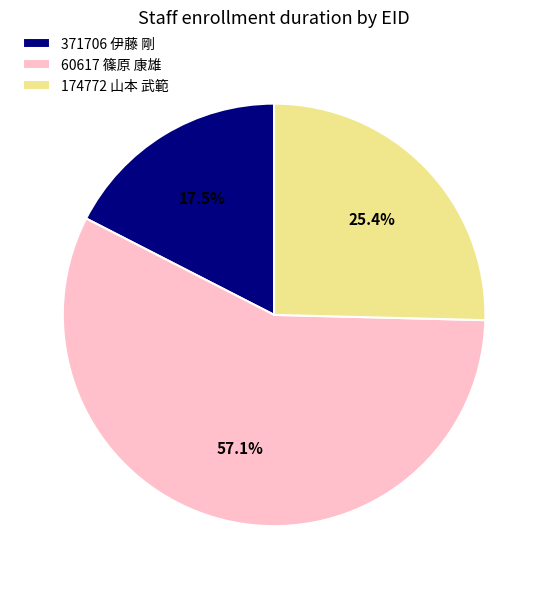

Which slice represents more than half of the pie?

60617 篠原 康雄